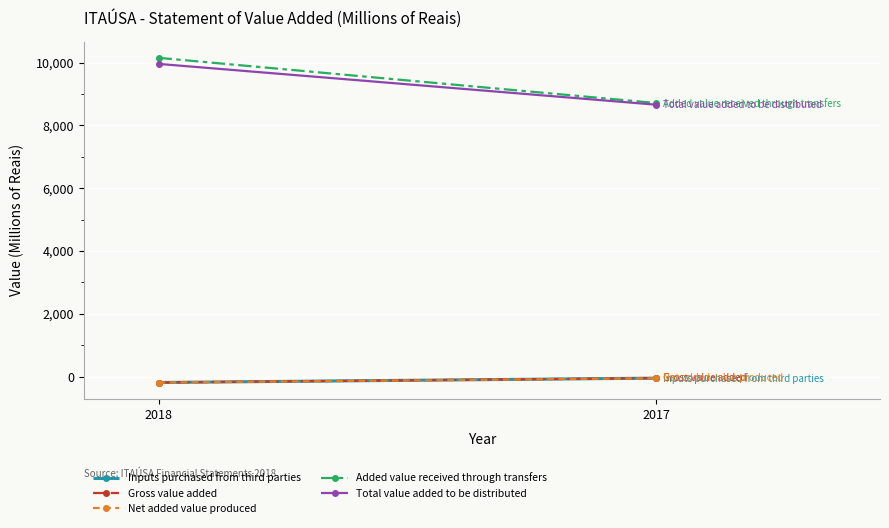

At 2018, list the series in order from largest to smallest.

Added value received through transfers, Total value added to be distributed, Inputs purchased from third parties, Gross value added, Net added value produced